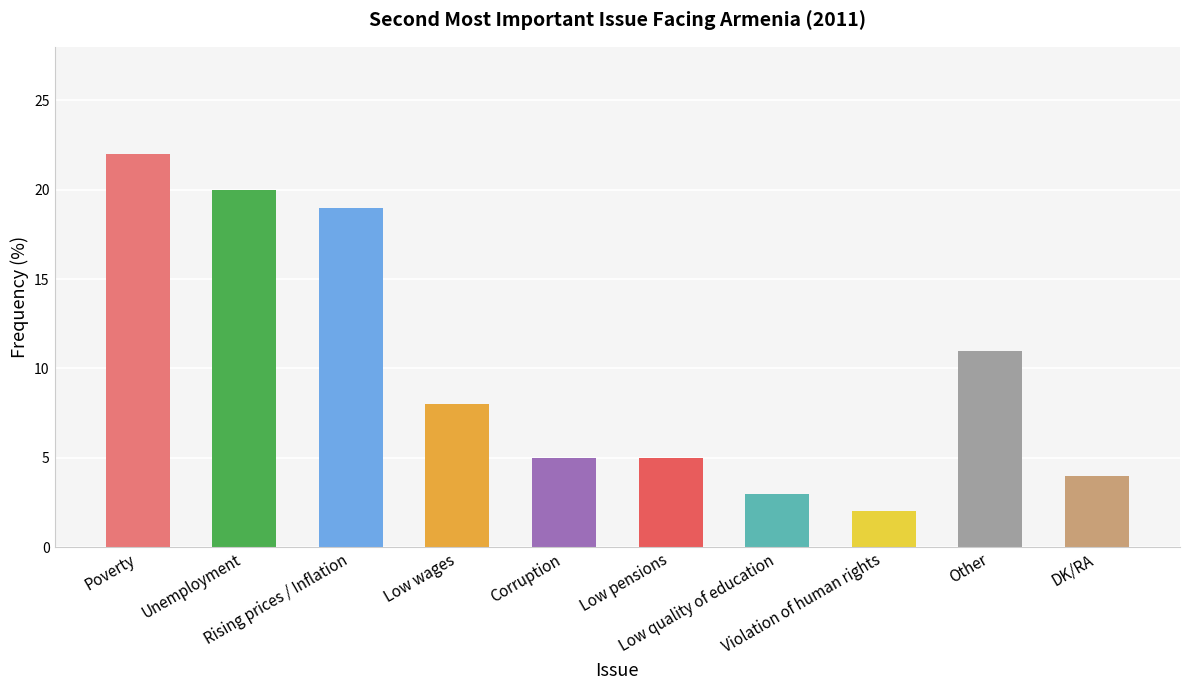

Which label corresponds to the largest value in the chart?

Poverty